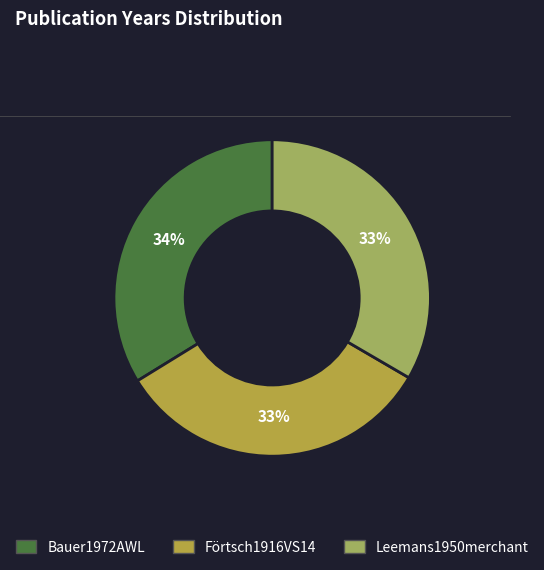

Is there any slice that represents more than half of the pie?

No